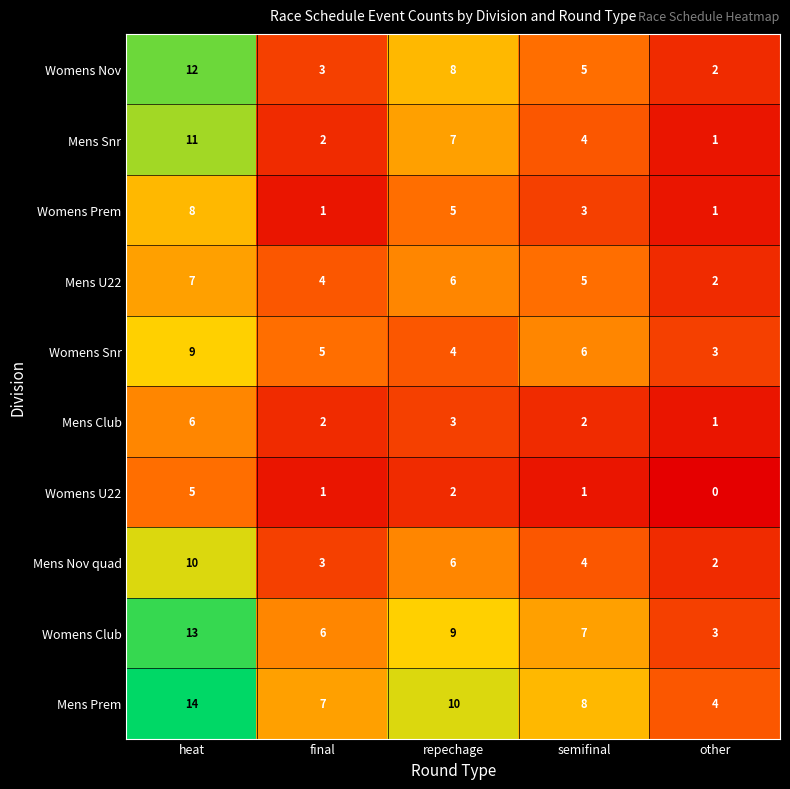

The Mens Snr series shows 11 at heat. True or false?

True